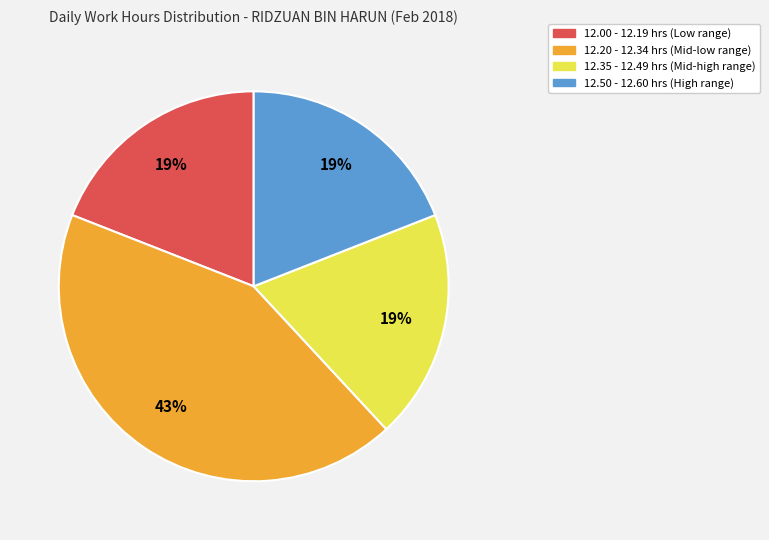

Is there a majority slice in this chart?

No